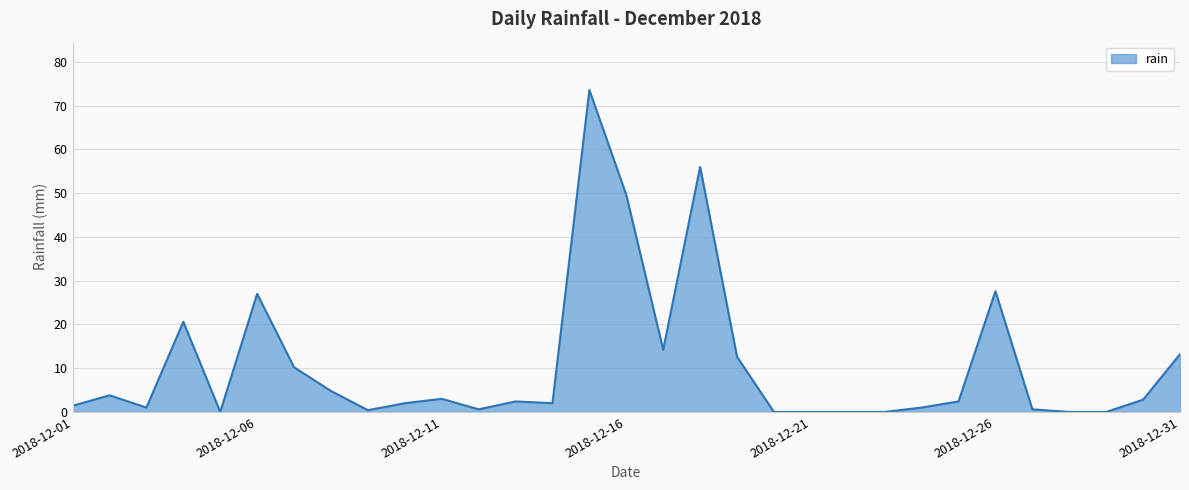

What is the difference between the second highest and minimum values?

56.0